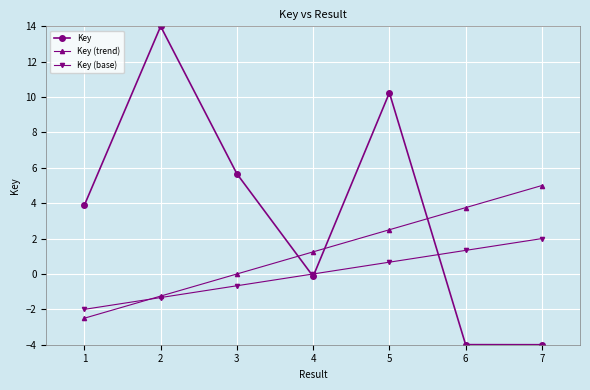

What is the difference between the highest and lowest values at 2?

15.3